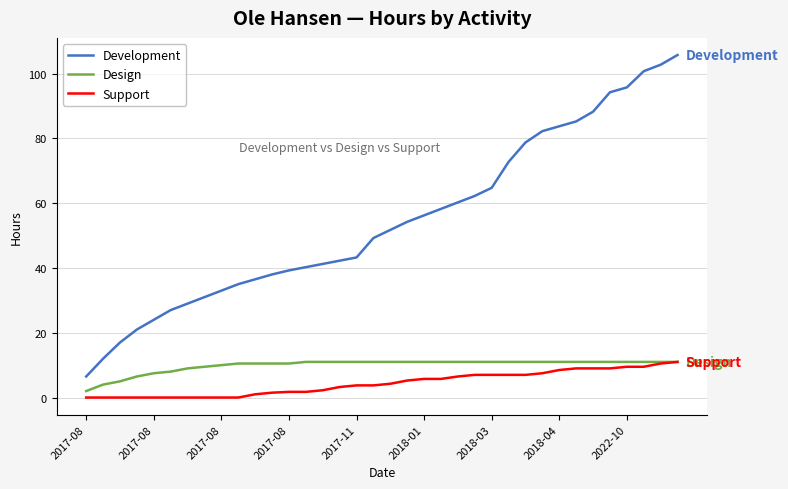

Is this an area chart (filled region under the line)?

No